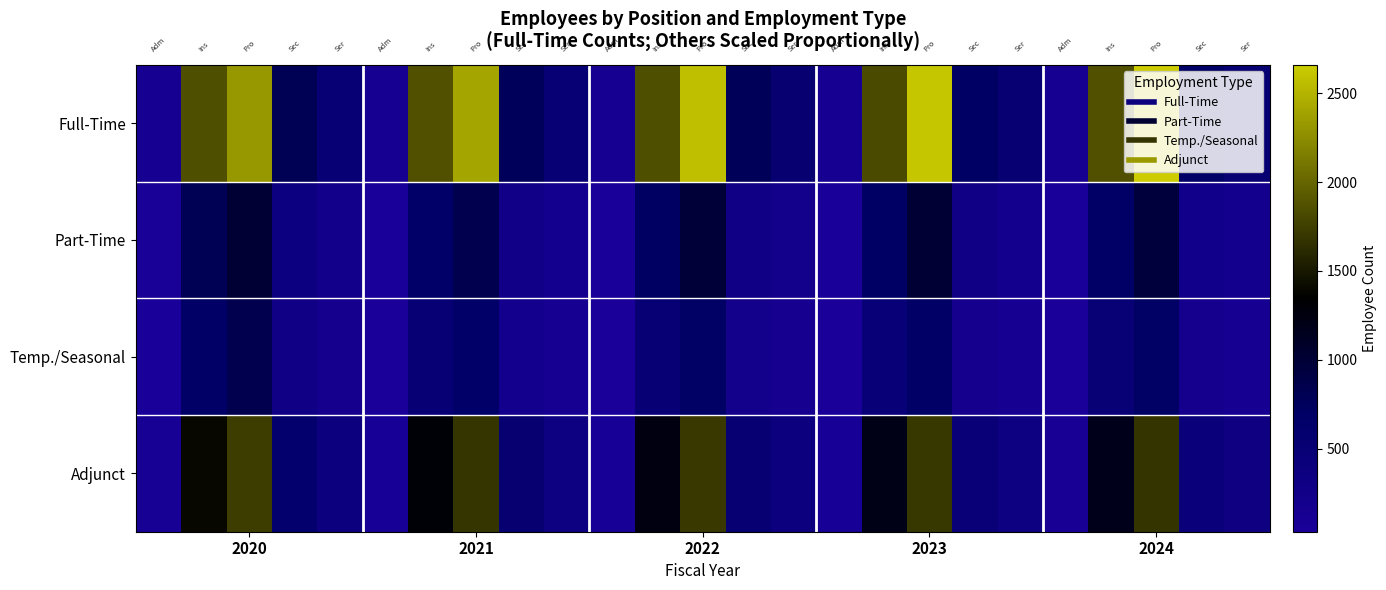

Rank the series by their maximum value, from highest to lowest.

Full-Time, Adjunct, Part-Time, Temp./Seasonal